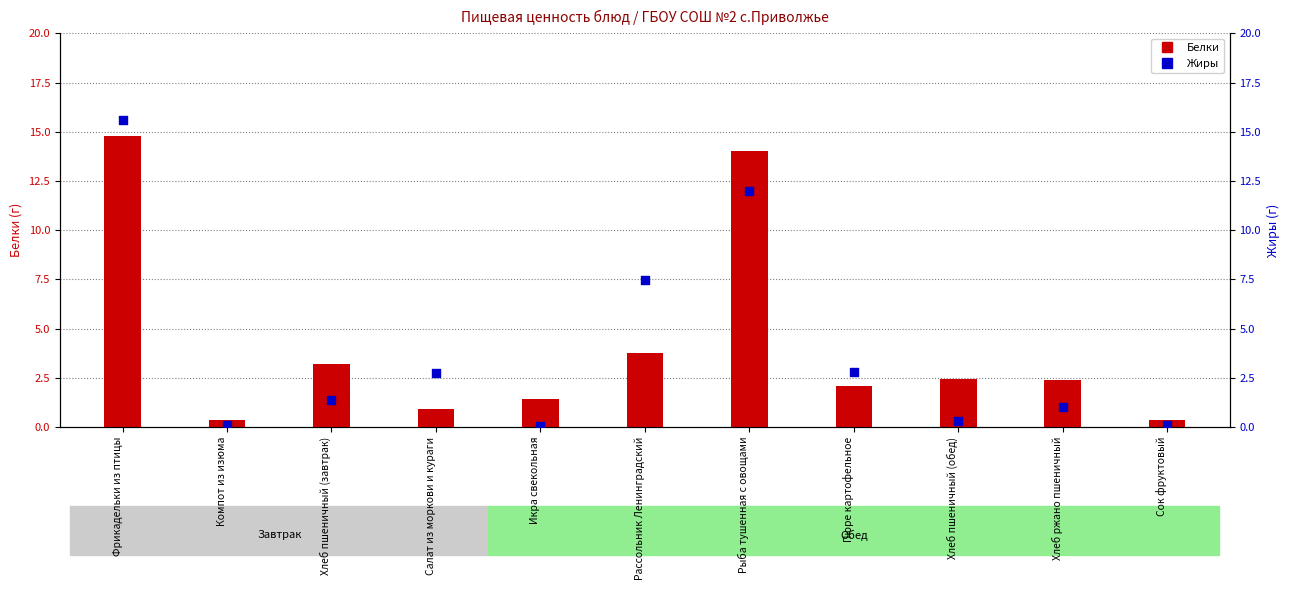

What are all the series names shown in the legend?

Белки, Жиры